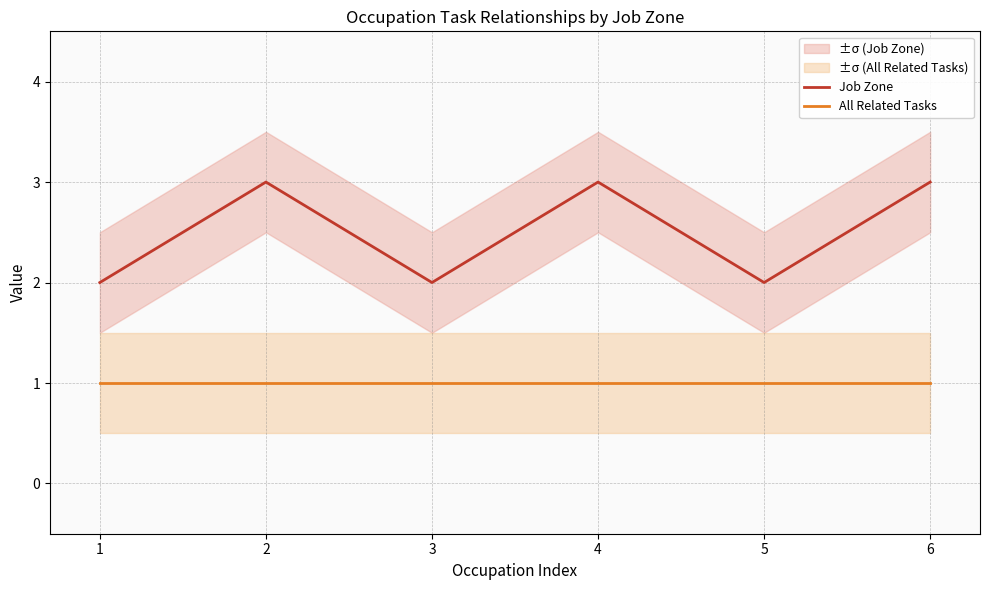

Between 4 and 2, which is larger?

4